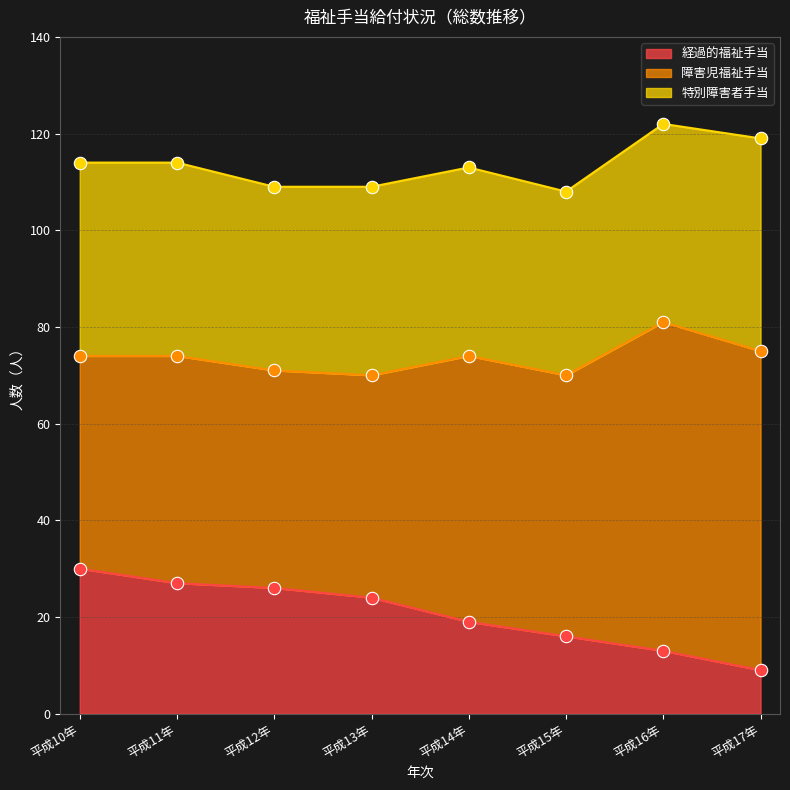

Which series has the largest total across all categories?

障害児福祉手当